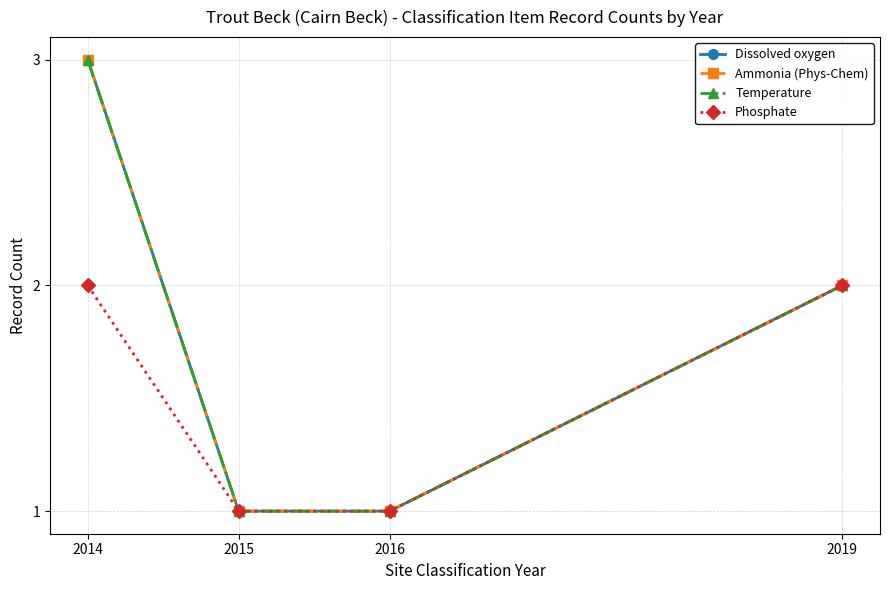

Reading left to right, extract all data points from this chart.

Dissolved oxygen: 3	1	1	2
Ammonia (Phys-Chem): 3	1	1	2
Temperature: 3	1	1	2
Phosphate: 2	1	1	2